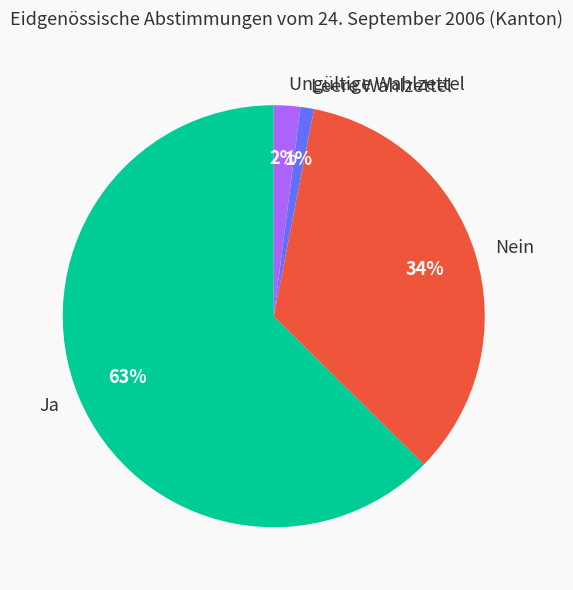

Combined, do Ungültige Wahlzettel and Ja account for over 50%?

Yes